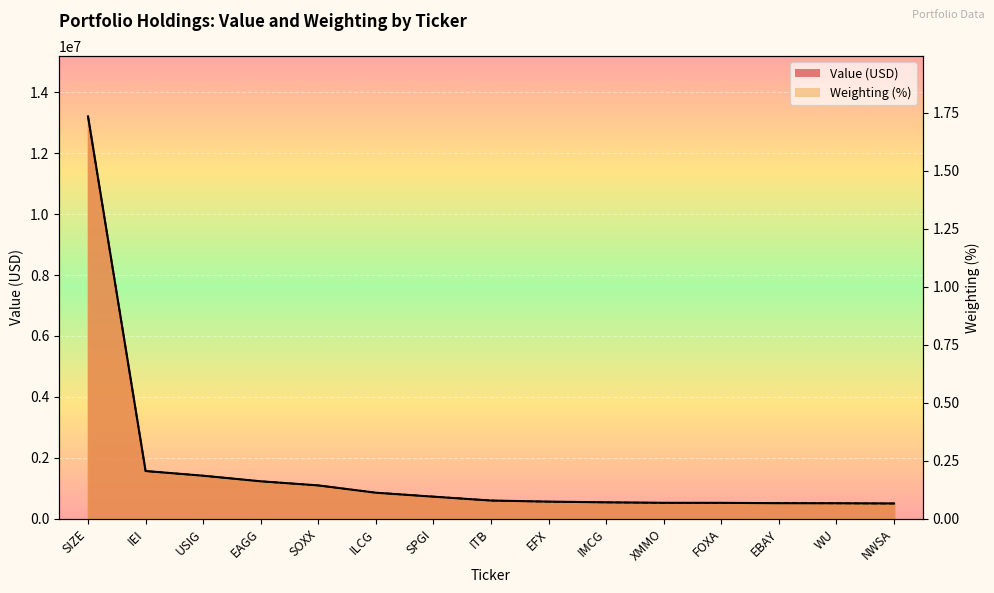

The Weighting series shows 345139.1 at EAGG. True or false?

False